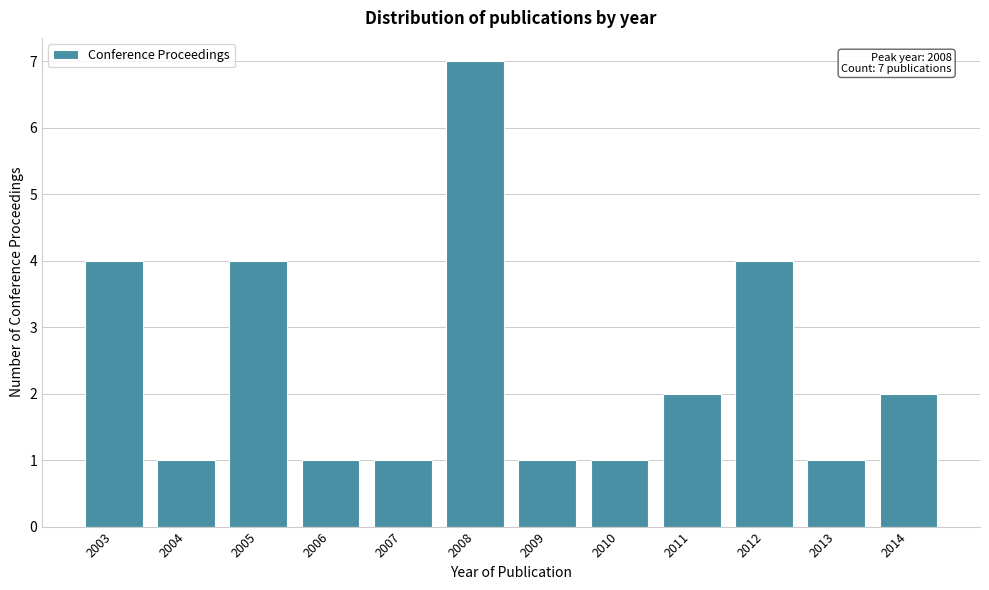

Reading left to right, transcribe all the data shown in this chart.

2003=4	2004=1	2005=4	2006=1	2007=1	2008=7	2009=1	2010=1	2011=2	2012=4	2013=1	2014=2